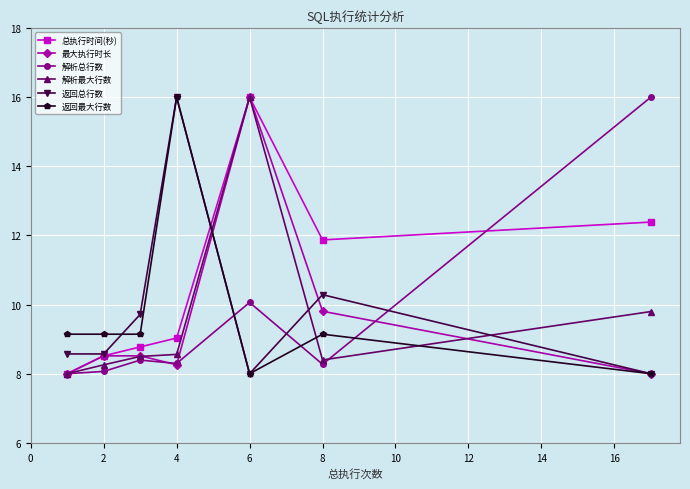

In 总执行时间(秒), how many points are higher than both neighbors (excluding endpoints)?

1